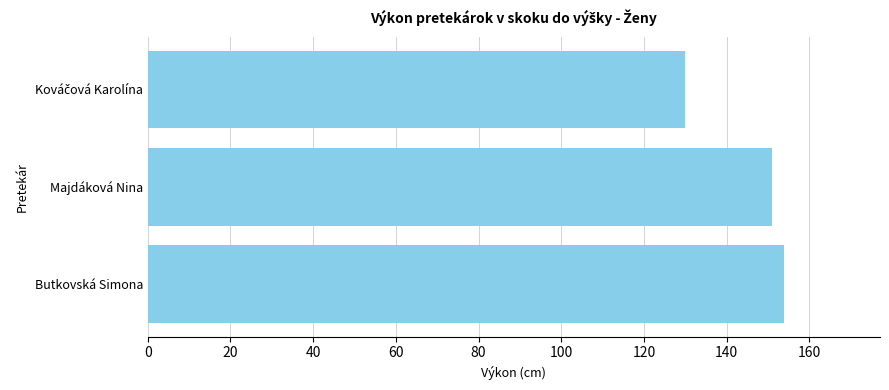

What is the smallest value displayed?

130